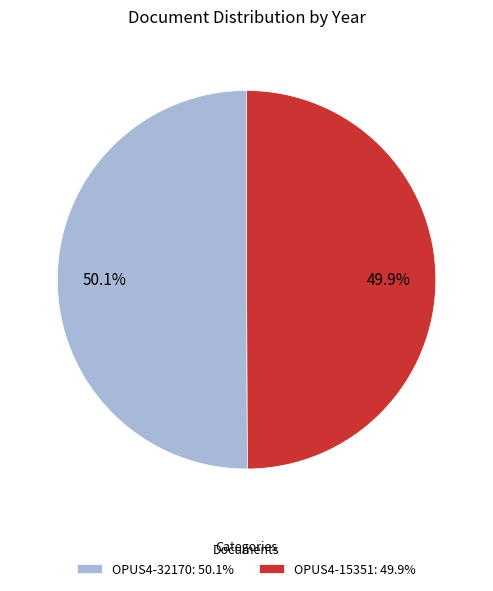

Approximately how many times larger is the value at OPUS4-32170: 50.1% compared to OPUS4-15351: 49.9%?

1.0